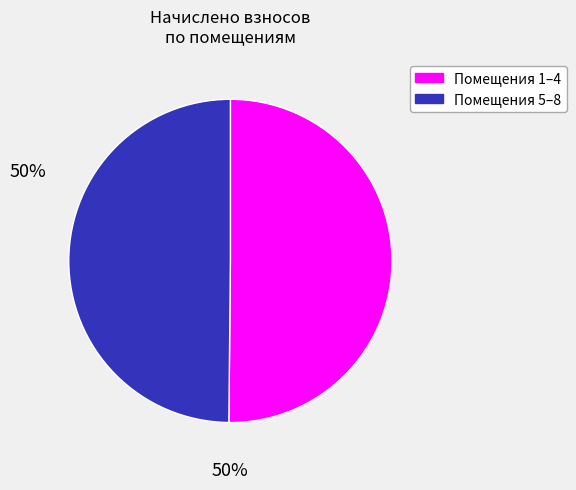

Count the number of slices in the pie.

2